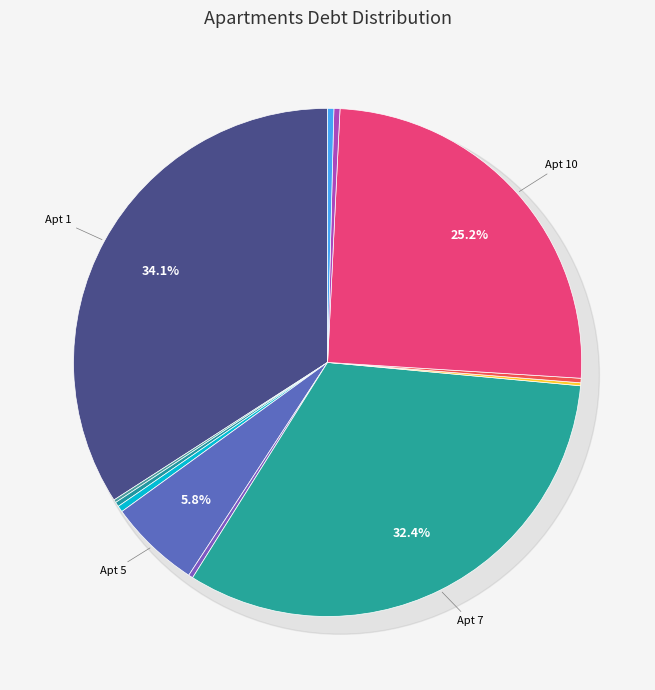

How many slices are in this pie chart?

12